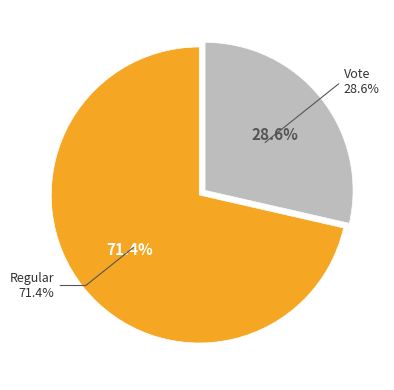

The Regular slice represents 71% of the pie. True or false?

True